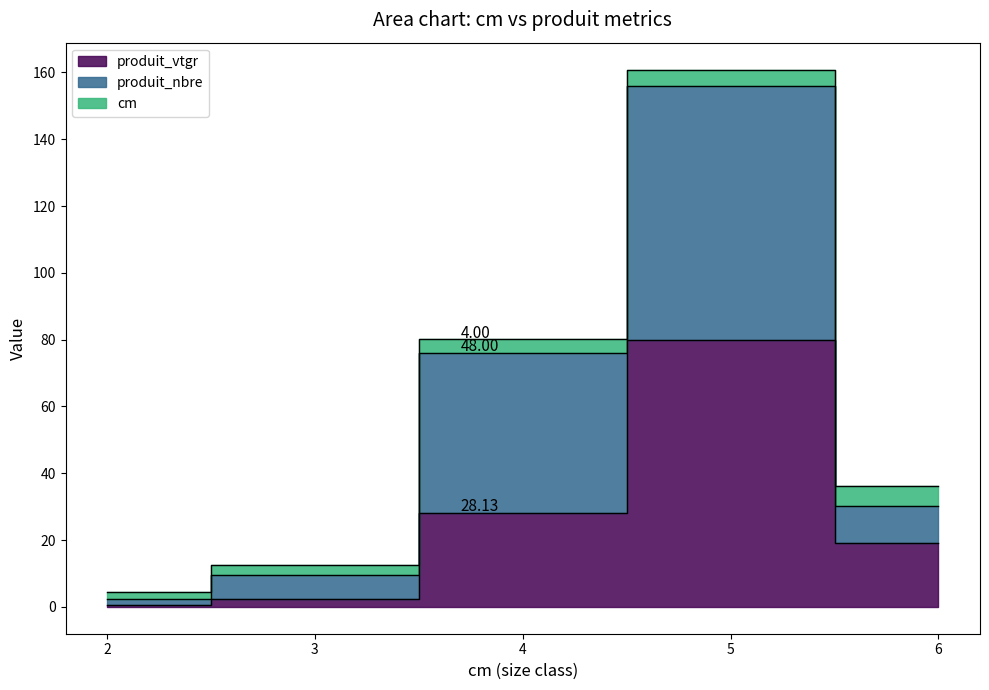

Where is the first local maximum for produit_vtgr?

5